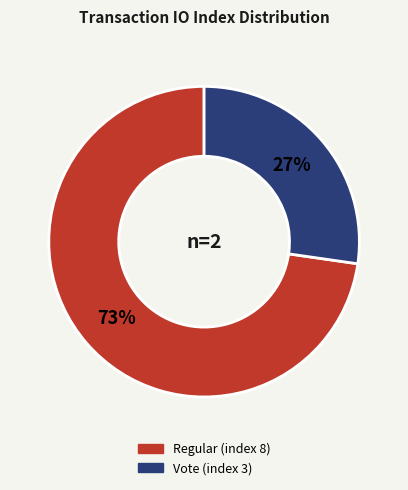

Which has a higher value, Vote (index 3) or Regular (index 8)?

Regular (index 8)